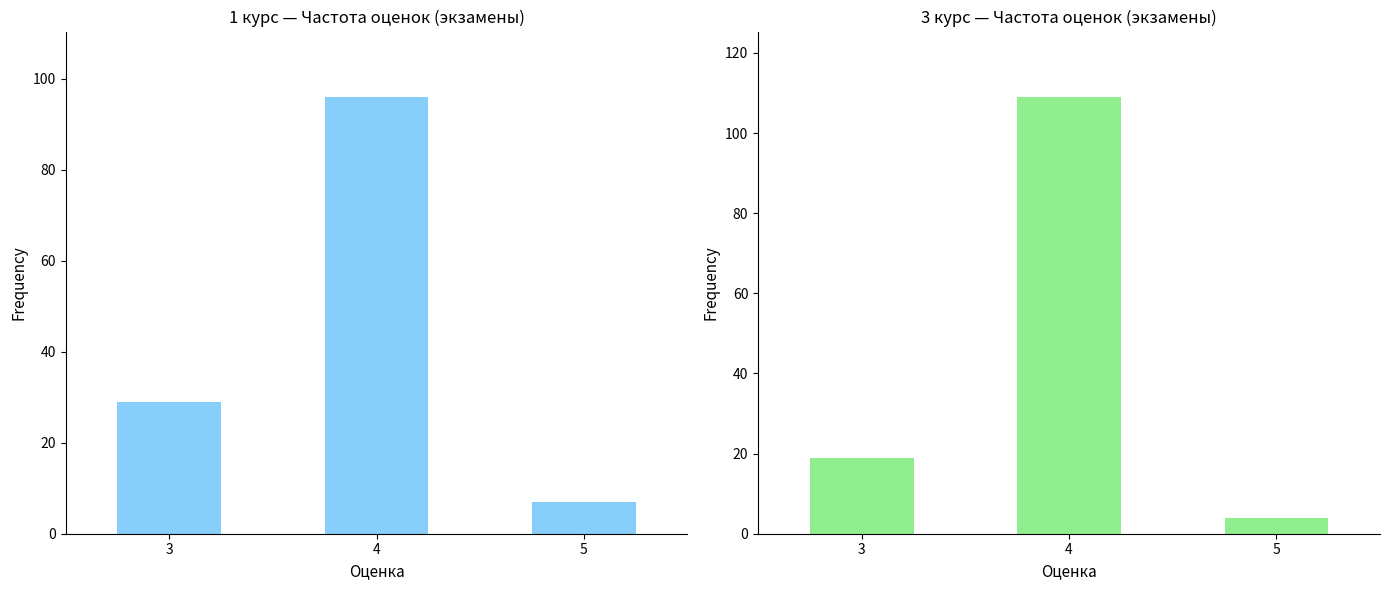

How many bars are there in total?

6